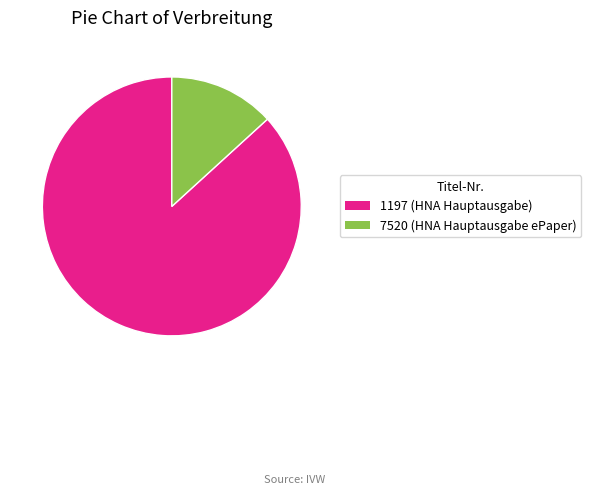

What is the largest slice in the pie chart?

1197 (HNA Hauptausgabe)